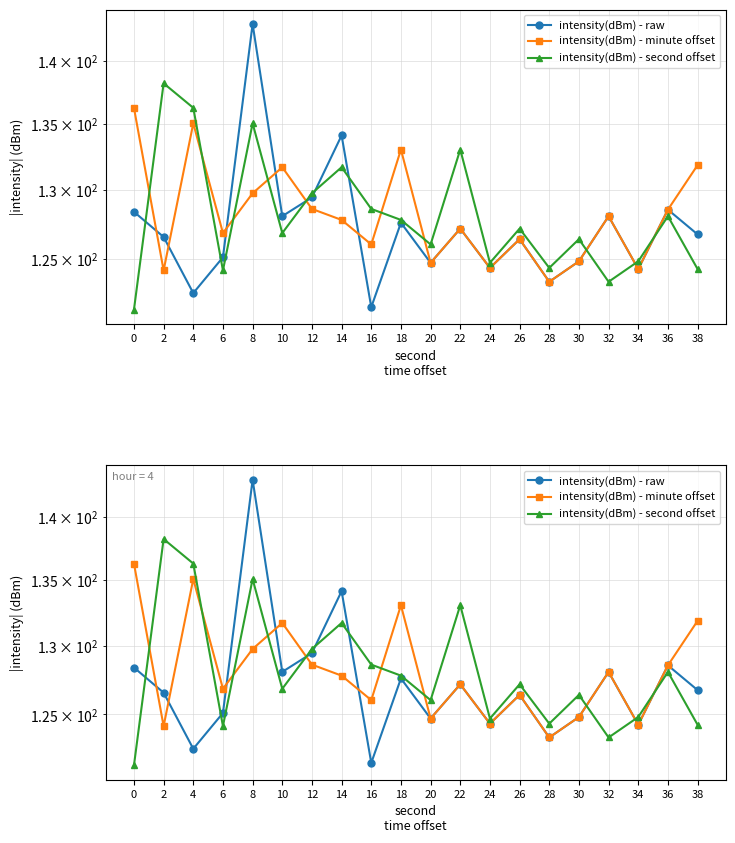

What are all the series names shown in the legend?

intensity(dBm) - raw, intensity(dBm) - minute offset, intensity(dBm) - second offset